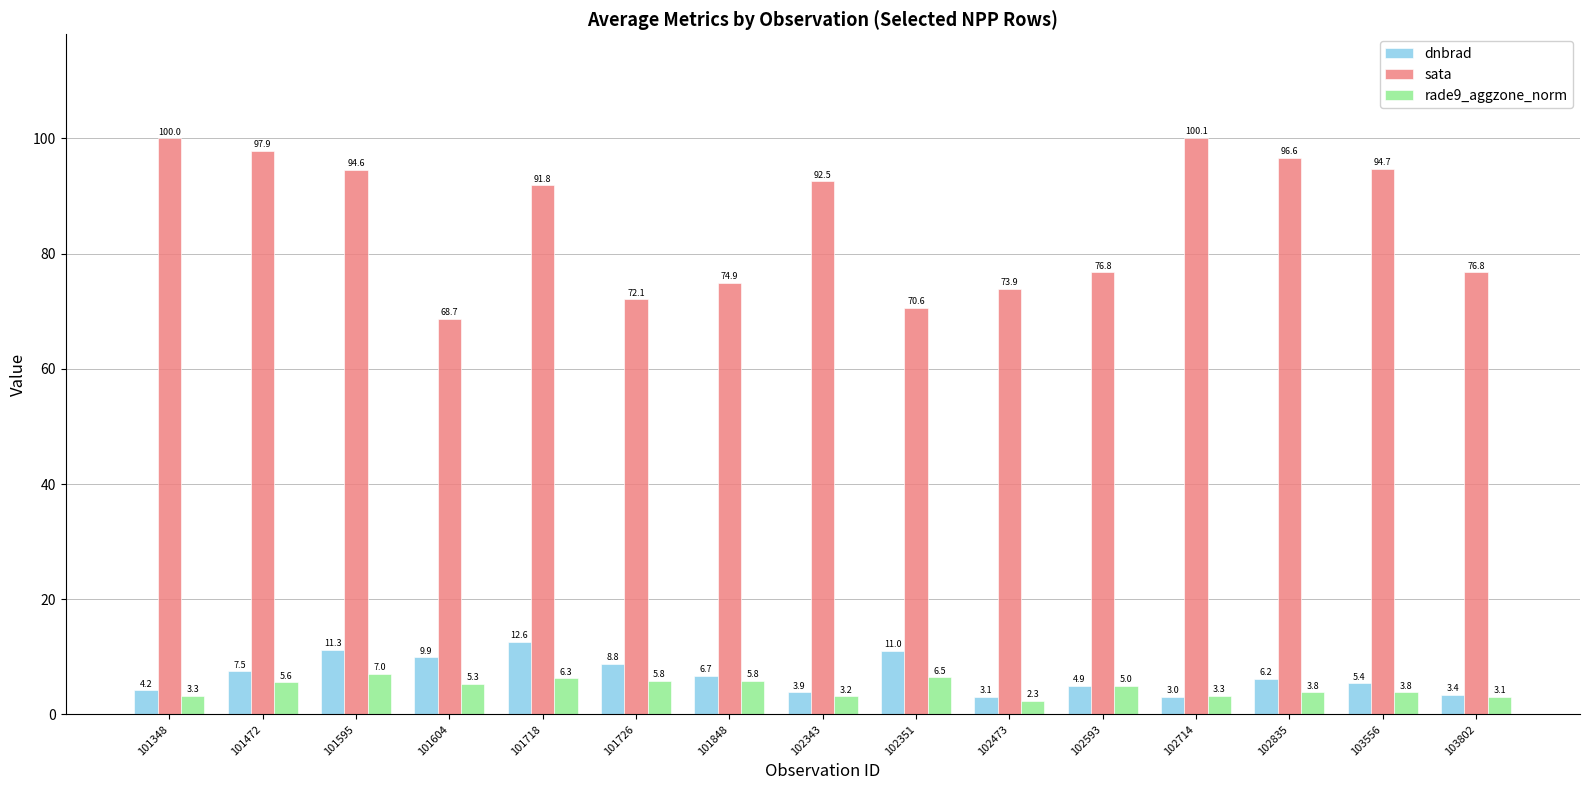

How many values in the rade9_aggzone_norm series are below 4?

7